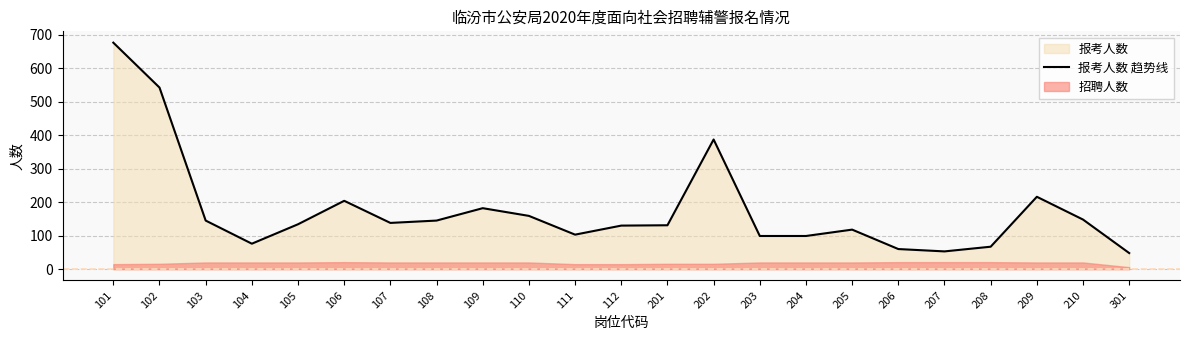

What is the difference between the maximum and second lowest values?

623